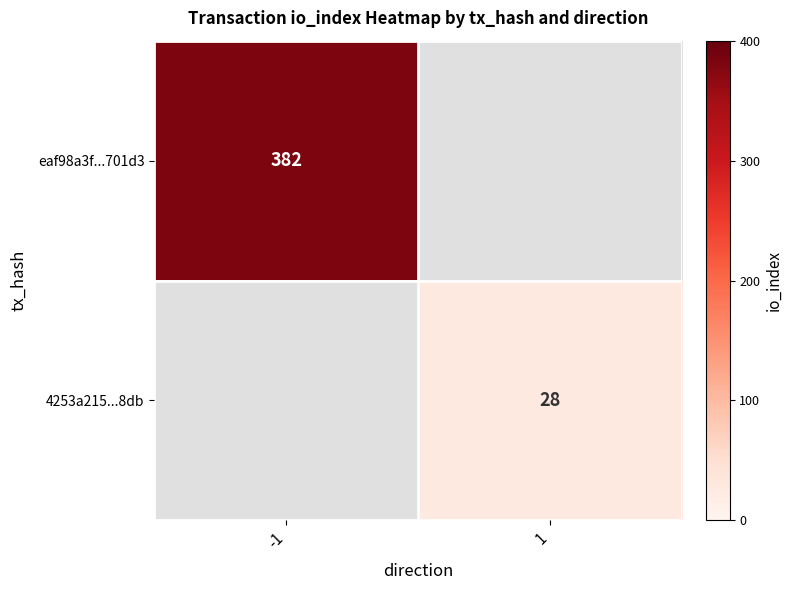

The eaf98a3f...701d3 series shows 502 at -1. True or false?

False